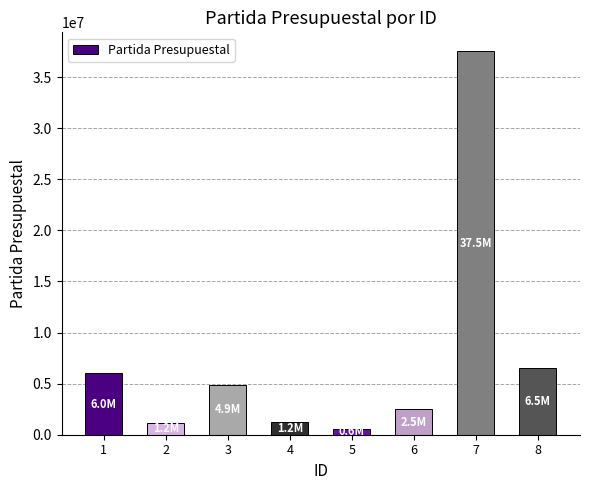

Count the number of data series in this chart.

1